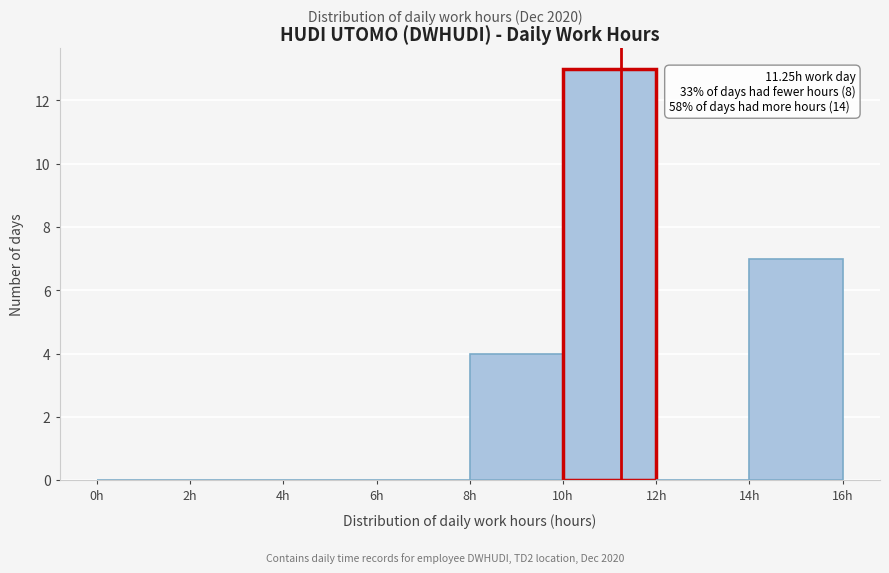

Which range on the x-axis has the tallest bar?

10 to 12